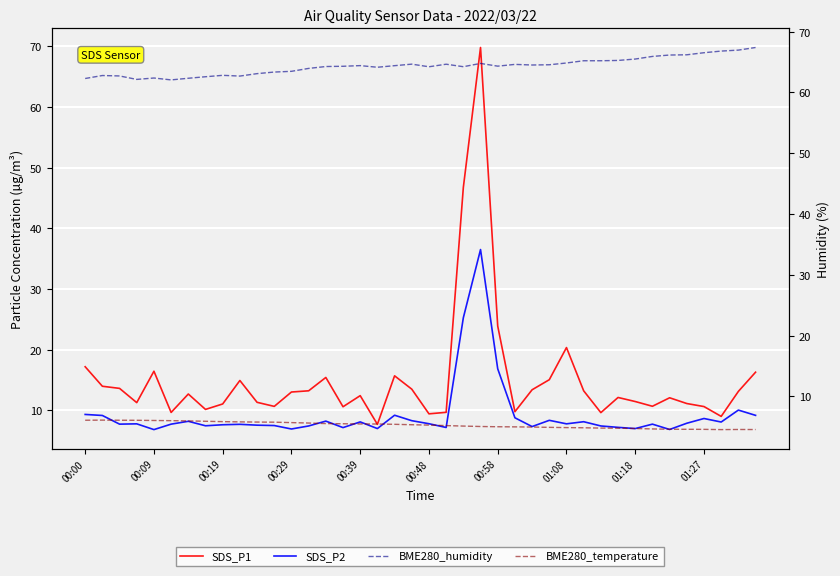

Reading left to right, list all the values displayed in this chart.

SDS_P1: 17.2	13.9	13.6	11.2	16.4	9.6	12.7	10.1	11.0	14.9	11.3	10.6	13.0	13.2	15.4	10.6	12.4	7.7	15.7	13.5	9.4	9.7	46.8	69.8	23.9	9.8	13.4	15.0	20.3	13.2	9.6	12.1	11.4	10.7	12.1	11.1	10.6	9.0	13.1	16.3
SDS_P2: 9.3	9.1	7.7	7.8	6.8	7.7	8.2	7.4	7.6	7.7	7.5	7.5	6.9	7.4	8.2	7.1	8.1	7.0	9.2	8.3	7.8	7.2	25.2	36.5	16.8	8.8	7.3	8.3	7.8	8.1	7.4	7.2	7.0	7.7	6.8	7.8	8.6	8.1	10.0	9.2
BME280_humidity: 62.3	62.8	62.7	62.1	62.4	62.1	62.3	62.6	62.8	62.7	63.1	63.4	63.5	64.0	64.3	64.3	64.4	64.2	64.4	64.7	64.2	64.7	64.2	64.8	64.3	64.6	64.5	64.6	64.8	65.2	65.2	65.3	65.5	65.9	66.2	66.2	66.5	66.8	67.0	67.4
BME280_temperature: 6.1	6.1	6.1	6.1	6.0	6.0	6.0	5.9	5.9	5.8	5.8	5.8	5.7	5.6	5.5	5.5	5.5	5.5	5.4	5.3	5.3	5.2	5.1	5.1	5.0	5.0	5.0	4.9	4.9	4.8	4.8	4.8	4.7	4.7	4.6	4.6	4.6	4.5	4.6	4.6